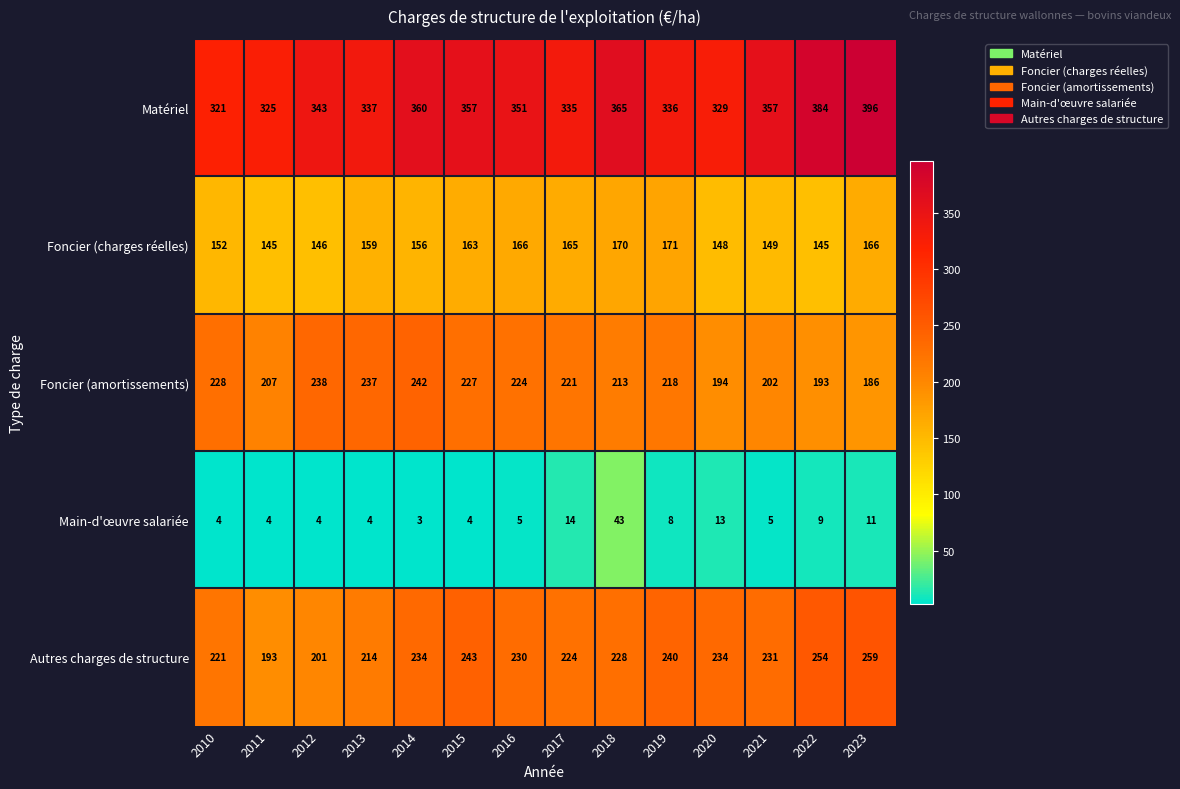

Which series has the largest total across all categories?

Matériel